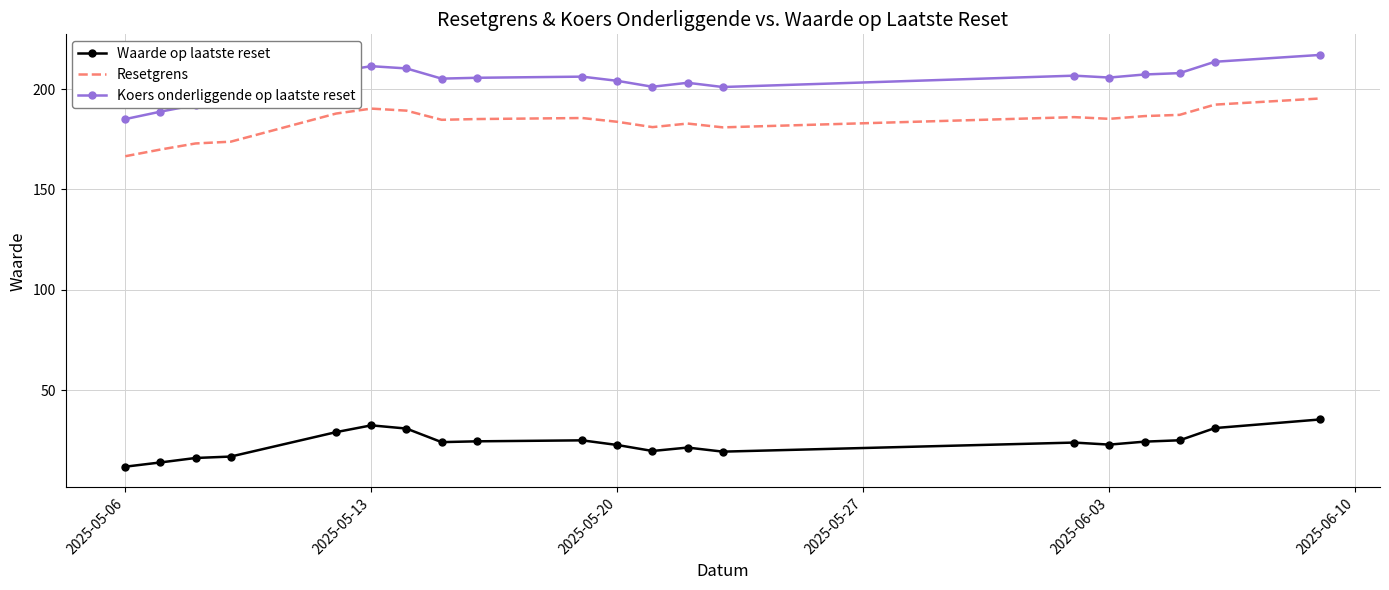

Which series has the widest spread of values?

Koers onderliggende op laatste reset